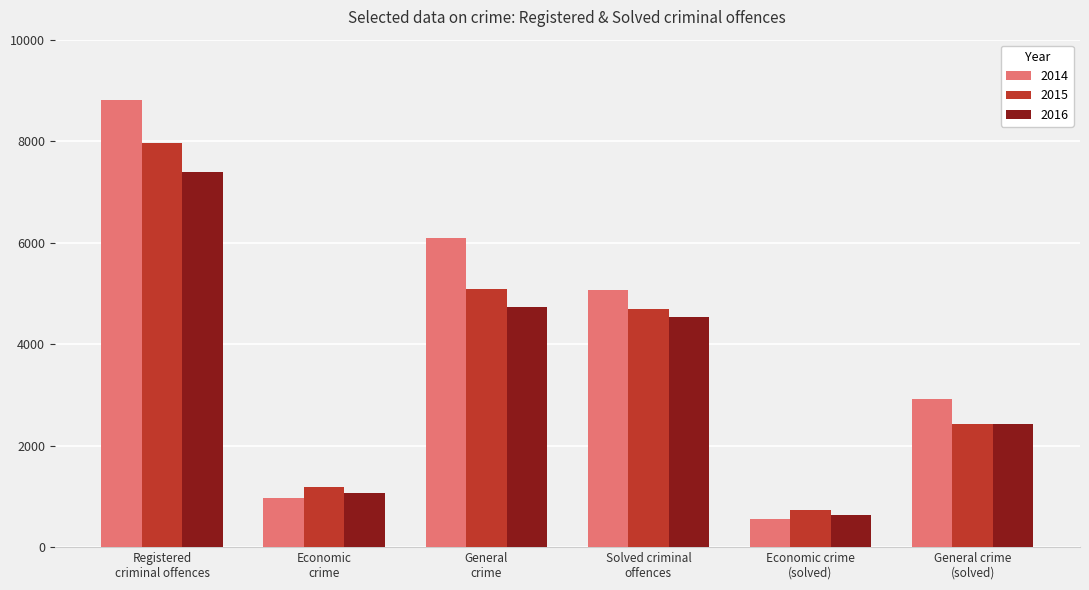

Which category has the highest value in the 2015 series?

Registered
criminal offences